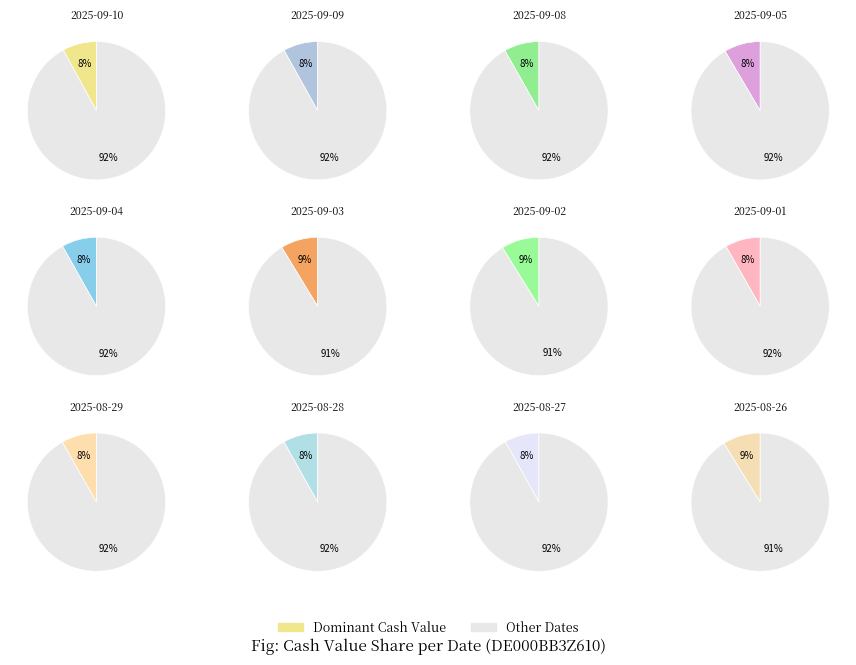

To the nearest percent, what is the combined percentage of 2025-08-27 and 2025-08-29?

16%